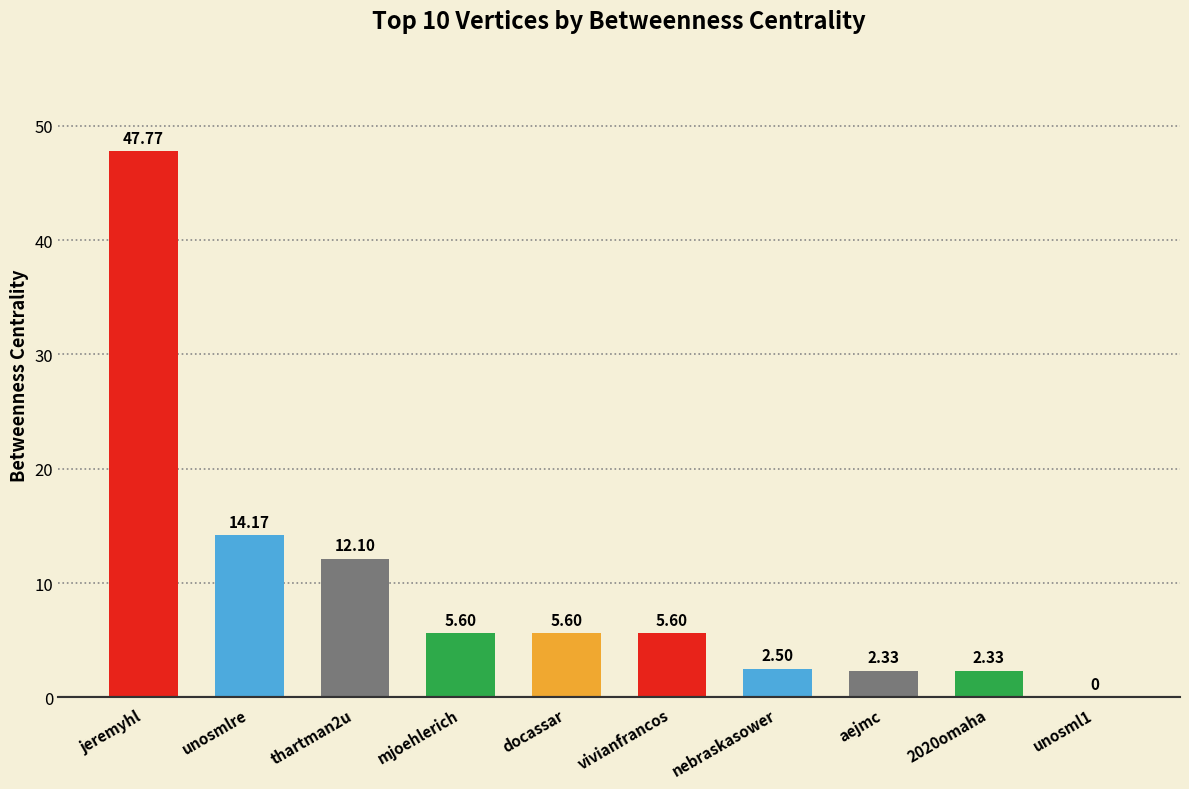

The chart shows a value of 24.8 at unosml1. True or false?

False